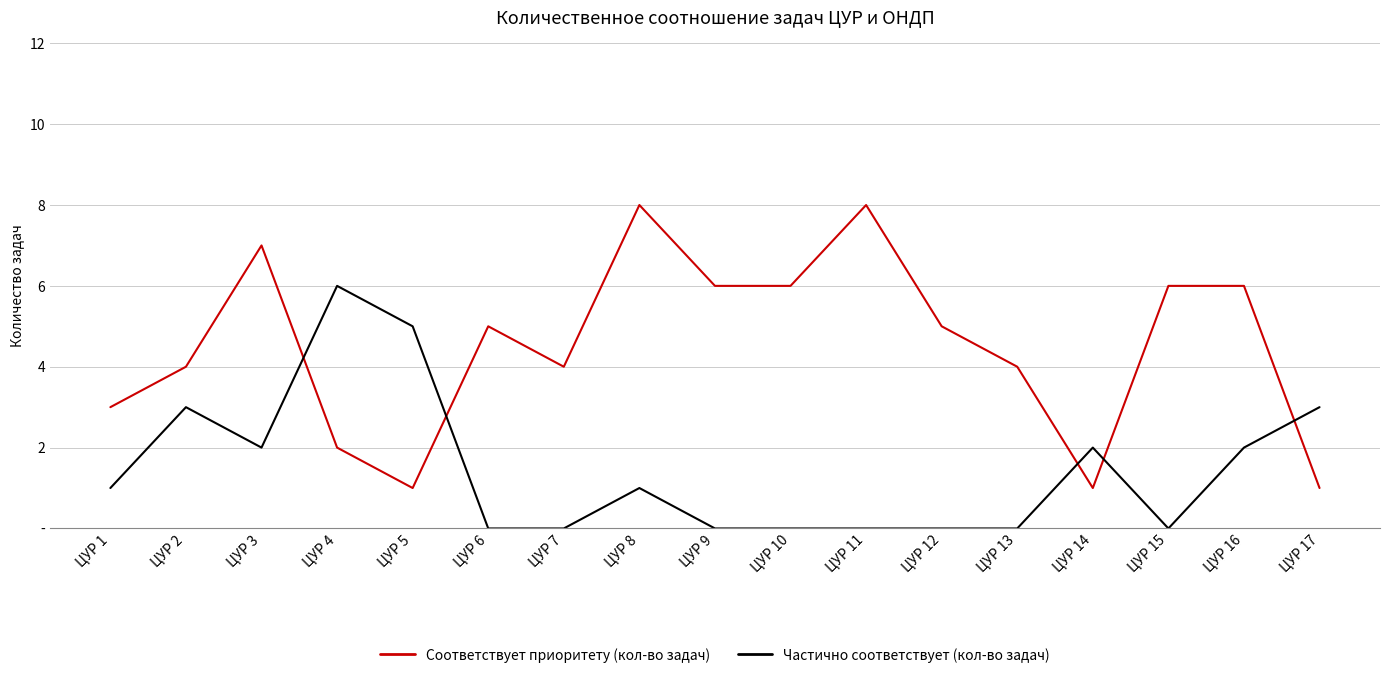

At ЦУР 1, list the series in order from largest to smallest.

Соответствует приоритету (кол-во задач), Частично соответствует (кол-во задач)